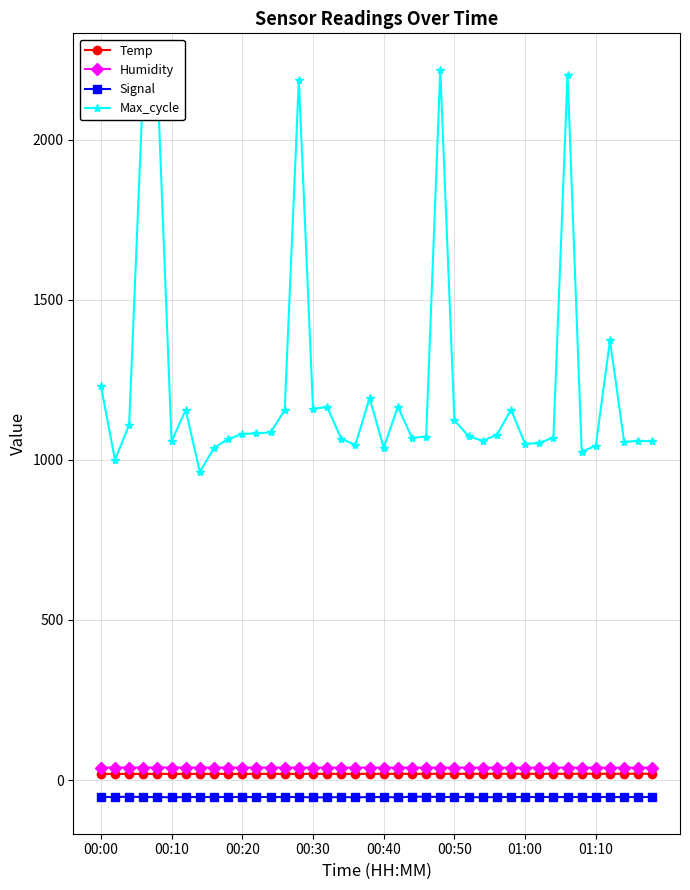

Does the chart have visible grid lines?

Yes